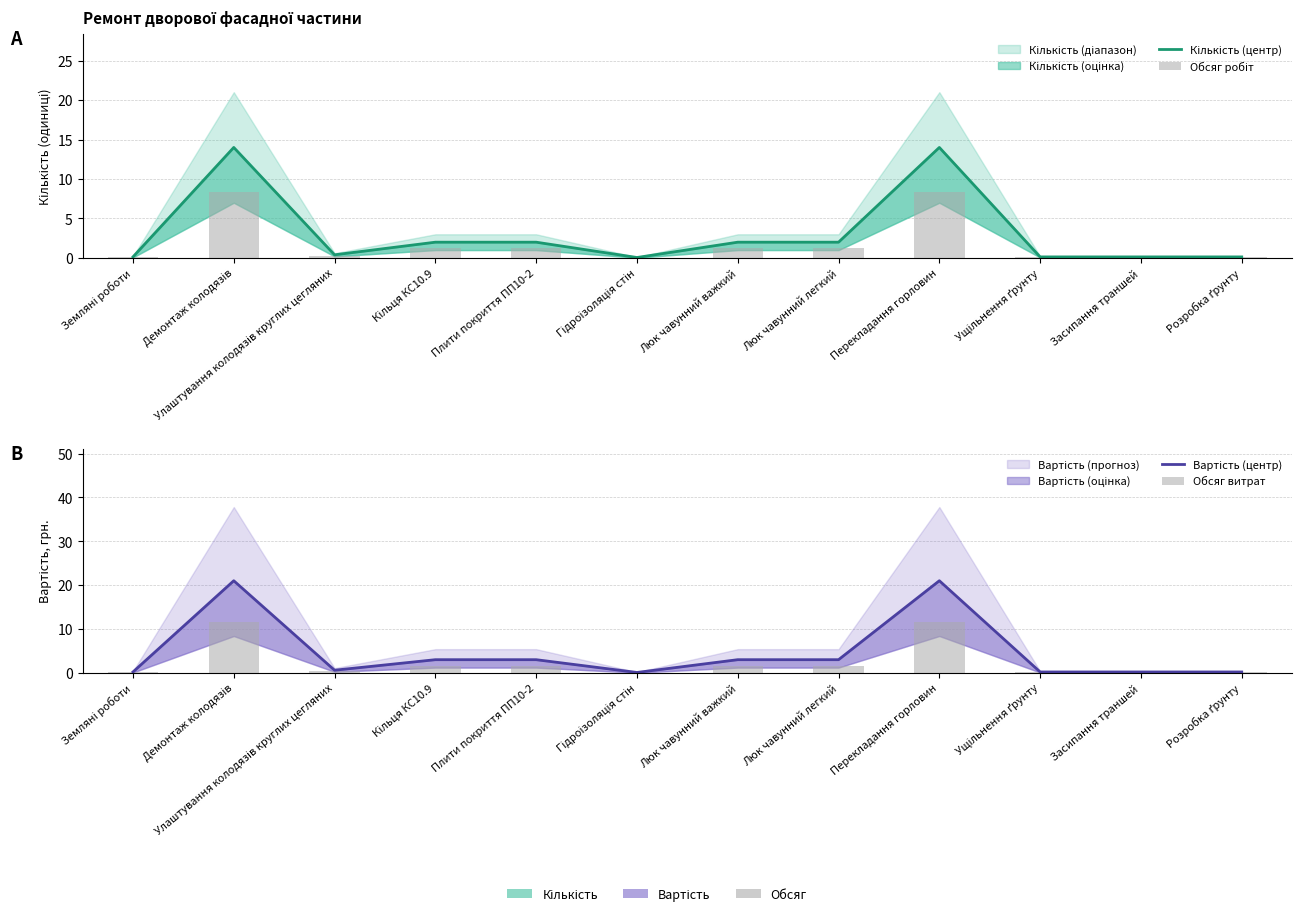

What position from the left is Улаштування колодязів круглих цегляних?

3